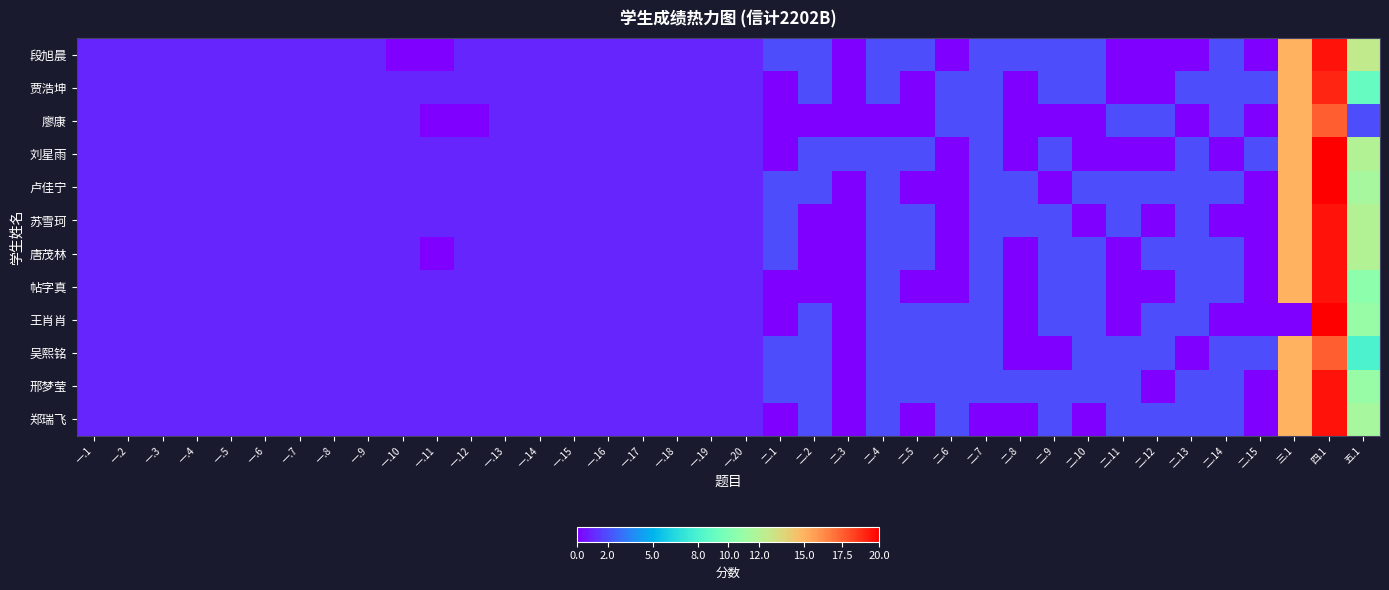

Reading right to left, what are all the values shown in this chart?

段旭晨: 五.1=12.5	四.1=19.5	三.1=15.0	二.15=0.0	二.14=2.0	二.13=0.0	二.12=0.0	二.11=0.0	二.10=2.0	二.9=2.0	二.8=2.0	二.7=2.0	二.6=0.0	二.5=2.0	二.4=2.0	二.3=0.0	二.2=2.0	二.1=2.0	一.20=1.0	一.19=1.0	一.18=1.0	一.17=1.0	一.16=1.0	一.15=1.0	一.14=1.0	一.13=1.0	一.12=1.0	一.11=0.0	一.10=0.0	一.9=1.0	一.8=1.0	一.7=1.0	一.6=1.0	一.5=1.0	一.4=1.0	一.3=1.0	一.2=1.0	一.1=1.0
贾浩坤: 五.1=9.0	四.1=19.0	三.1=15.0	二.15=2.0	二.14=2.0	二.13=2.0	二.12=0.0	二.11=0.0	二.10=2.0	二.9=2.0	二.8=0.0	二.7=2.0	二.6=2.0	二.5=0.0	二.4=2.0	二.3=0.0	二.2=2.0	二.1=0.0	一.20=1.0	一.19=1.0	一.18=1.0	一.17=1.0	一.16=1.0	一.15=1.0	一.14=1.0	一.13=1.0	一.12=1.0	一.11=1.0	一.10=1.0	一.9=1.0	一.8=1.0	一.7=1.0	一.6=1.0	一.5=1.0	一.4=1.0	一.3=1.0	一.2=1.0	一.1=1.0
廖康: 五.1=2.0	四.1=17.5	三.1=15.0	二.15=0.0	二.14=2.0	二.13=0.0	二.12=2.0	二.11=2.0	二.10=0.0	二.9=0.0	二.8=0.0	二.7=2.0	二.6=2.0	二.5=0.0	二.4=0.0	二.3=0.0	二.2=0.0	二.1=0.0	一.20=1.0	一.19=1.0	一.18=1.0	一.17=1.0	一.16=1.0	一.15=1.0	一.14=1.0	一.13=1.0	一.12=0.0	一.11=0.0	一.10=1.0	一.9=1.0	一.8=1.0	一.7=1.0	一.6=1.0	一.5=1.0	一.4=1.0	一.3=1.0	一.2=1.0	一.1=1.0
刘星雨: 五.1=12.0	四.1=20.0	三.1=15.0	二.15=2.0	二.14=0.0	二.13=2.0	二.12=0.0	二.11=0.0	二.10=0.0	二.9=2.0	二.8=0.0	二.7=2.0	二.6=0.0	二.5=2.0	二.4=2.0	二.3=2.0	二.2=2.0	二.1=0.0	一.20=1.0	一.19=1.0	一.18=1.0	一.17=1.0	一.16=1.0	一.15=1.0	一.14=1.0	一.13=1.0	一.12=1.0	一.11=1.0	一.10=1.0	一.9=1.0	一.8=1.0	一.7=1.0	一.6=1.0	一.5=1.0	一.4=1.0	一.3=1.0	一.2=1.0	一.1=1.0
卢佳宁: 五.1=11.5	四.1=20.0	三.1=15.0	二.15=0.0	二.14=2.0	二.13=2.0	二.12=2.0	二.11=2.0	二.10=2.0	二.9=0.0	二.8=2.0	二.7=2.0	二.6=0.0	二.5=0.0	二.4=2.0	二.3=0.0	二.2=2.0	二.1=2.0	一.20=1.0	一.19=1.0	一.18=1.0	一.17=1.0	一.16=1.0	一.15=1.0	一.14=1.0	一.13=1.0	一.12=1.0	一.11=1.0	一.10=1.0	一.9=1.0	一.8=1.0	一.7=1.0	一.6=1.0	一.5=1.0	一.4=1.0	一.3=1.0	一.2=1.0	一.1=1.0
苏雪珂: 五.1=12.0	四.1=19.5	三.1=15.0	二.15=0.0	二.14=0.0	二.13=2.0	二.12=0.0	二.11=2.0	二.10=0.0	二.9=2.0	二.8=2.0	二.7=2.0	二.6=0.0	二.5=2.0	二.4=2.0	二.3=0.0	二.2=0.0	二.1=2.0	一.20=1.0	一.19=1.0	一.18=1.0	一.17=1.0	一.16=1.0	一.15=1.0	一.14=1.0	一.13=1.0	一.12=1.0	一.11=1.0	一.10=1.0	一.9=1.0	一.8=1.0	一.7=1.0	一.6=1.0	一.5=1.0	一.4=1.0	一.3=1.0	一.2=1.0	一.1=1.0
唐茂林: 五.1=12.0	四.1=19.5	三.1=15.0	二.15=0.0	二.14=2.0	二.13=2.0	二.12=2.0	二.11=0.0	二.10=2.0	二.9=2.0	二.8=0.0	二.7=2.0	二.6=0.0	二.5=2.0	二.4=2.0	二.3=0.0	二.2=0.0	二.1=2.0	一.20=1.0	一.19=1.0	一.18=1.0	一.17=1.0	一.16=1.0	一.15=1.0	一.14=1.0	一.13=1.0	一.12=1.0	一.11=0.0	一.10=1.0	一.9=1.0	一.8=1.0	一.7=1.0	一.6=1.0	一.5=1.0	一.4=1.0	一.3=1.0	一.2=1.0	一.1=1.0
帖字真: 五.1=10.5	四.1=19.5	三.1=15.0	二.15=0.0	二.14=2.0	二.13=2.0	二.12=0.0	二.11=0.0	二.10=2.0	二.9=2.0	二.8=0.0	二.7=2.0	二.6=0.0	二.5=0.0	二.4=2.0	二.3=0.0	二.2=0.0	二.1=0.0	一.20=1.0	一.19=1.0	一.18=1.0	一.17=1.0	一.16=1.0	一.15=1.0	一.14=1.0	一.13=1.0	一.12=1.0	一.11=1.0	一.10=1.0	一.9=1.0	一.8=1.0	一.7=1.0	一.6=1.0	一.5=1.0	一.4=1.0	一.3=1.0	一.2=1.0	一.1=1.0
王肖肖: 五.1=11.0	四.1=20.0	三.1=0.0	二.15=0.0	二.14=0.0	二.13=2.0	二.12=2.0	二.11=0.0	二.10=2.0	二.9=2.0	二.8=0.0	二.7=2.0	二.6=2.0	二.5=2.0	二.4=2.0	二.3=0.0	二.2=2.0	二.1=0.0	一.20=1.0	一.19=1.0	一.18=1.0	一.17=1.0	一.16=1.0	一.15=1.0	一.14=1.0	一.13=1.0	一.12=1.0	一.11=1.0	一.10=1.0	一.9=1.0	一.8=1.0	一.7=1.0	一.6=1.0	一.5=1.0	一.4=1.0	一.3=1.0	一.2=1.0	一.1=1.0
吴熙铭: 五.1=8.0	四.1=17.5	三.1=15.0	二.15=2.0	二.14=2.0	二.13=0.0	二.12=2.0	二.11=2.0	二.10=2.0	二.9=0.0	二.8=0.0	二.7=2.0	二.6=2.0	二.5=2.0	二.4=2.0	二.3=0.0	二.2=2.0	二.1=2.0	一.20=1.0	一.19=1.0	一.18=1.0	一.17=1.0	一.16=1.0	一.15=1.0	一.14=1.0	一.13=1.0	一.12=1.0	一.11=1.0	一.10=1.0	一.9=1.0	一.8=1.0	一.7=1.0	一.6=1.0	一.5=1.0	一.4=1.0	一.3=1.0	一.2=1.0	一.1=1.0
邢梦莹: 五.1=11.0	四.1=19.5	三.1=15.0	二.15=0.0	二.14=2.0	二.13=2.0	二.12=0.0	二.11=2.0	二.10=2.0	二.9=2.0	二.8=2.0	二.7=2.0	二.6=2.0	二.5=2.0	二.4=2.0	二.3=0.0	二.2=2.0	二.1=2.0	一.20=1.0	一.19=1.0	一.18=1.0	一.17=1.0	一.16=1.0	一.15=1.0	一.14=1.0	一.13=1.0	一.12=1.0	一.11=1.0	一.10=1.0	一.9=1.0	一.8=1.0	一.7=1.0	一.6=1.0	一.5=1.0	一.4=1.0	一.3=1.0	一.2=1.0	一.1=1.0
郑瑞飞: 五.1=11.5	四.1=19.5	三.1=15.0	二.15=0.0	二.14=2.0	二.13=2.0	二.12=2.0	二.11=2.0	二.10=0.0	二.9=2.0	二.8=0.0	二.7=0.0	二.6=2.0	二.5=0.0	二.4=2.0	二.3=0.0	二.2=2.0	二.1=0.0	一.20=1.0	一.19=1.0	一.18=1.0	一.17=1.0	一.16=1.0	一.15=1.0	一.14=1.0	一.13=1.0	一.12=1.0	一.11=1.0	一.10=1.0	一.9=1.0	一.8=1.0	一.7=1.0	一.6=1.0	一.5=1.0	一.4=1.0	一.3=1.0	一.2=1.0	一.1=1.0